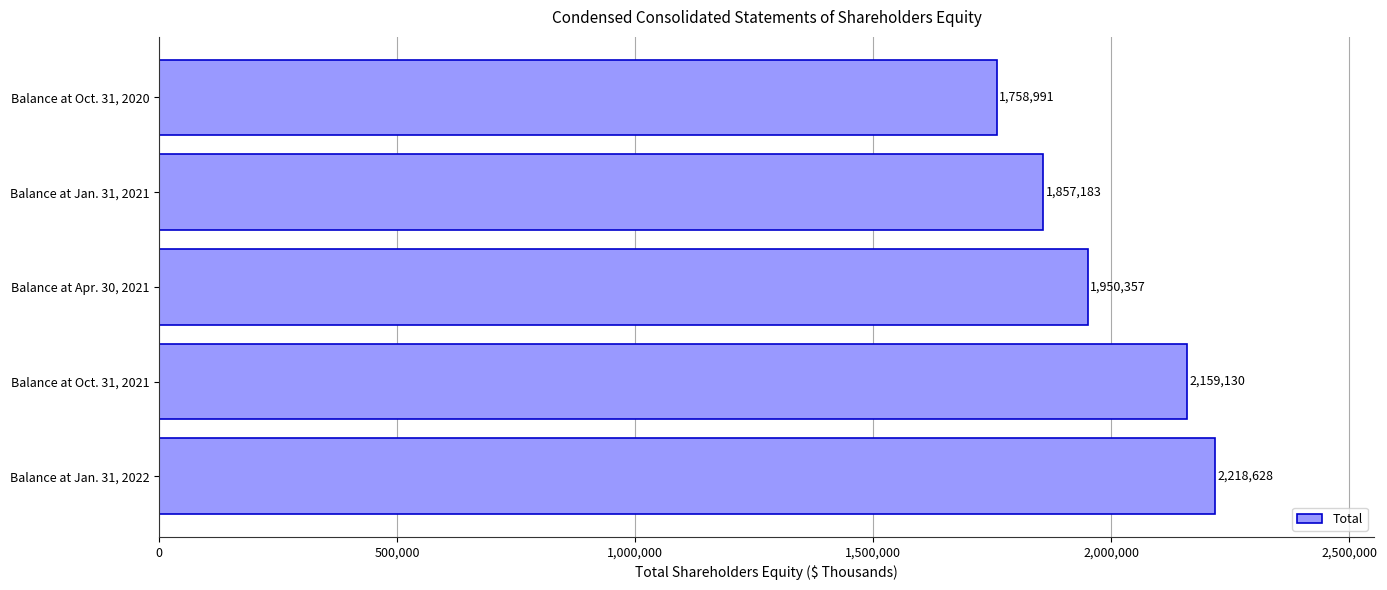

What value does the data have at Balance at Oct. 31, 2021?

2159130